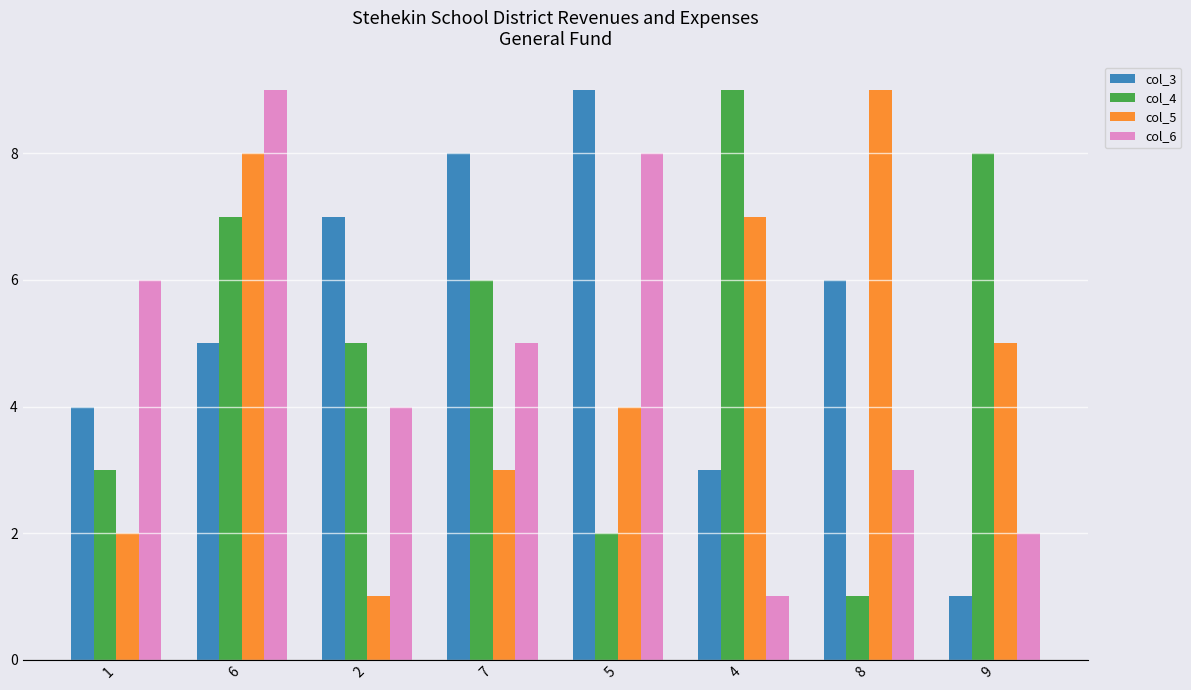

How many data points does each series have?

8